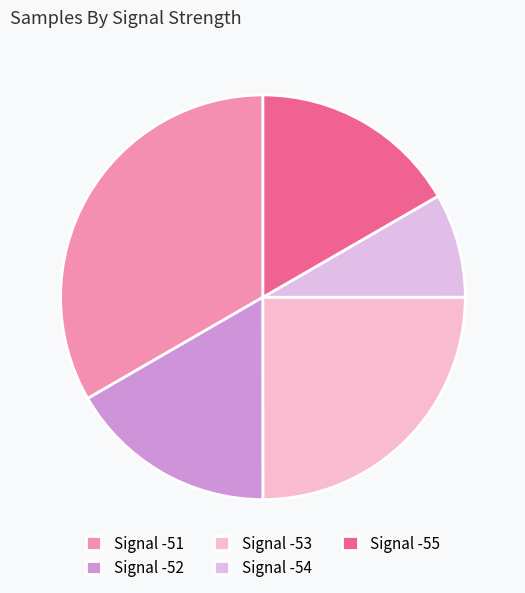

Count the number of slices in the pie.

5